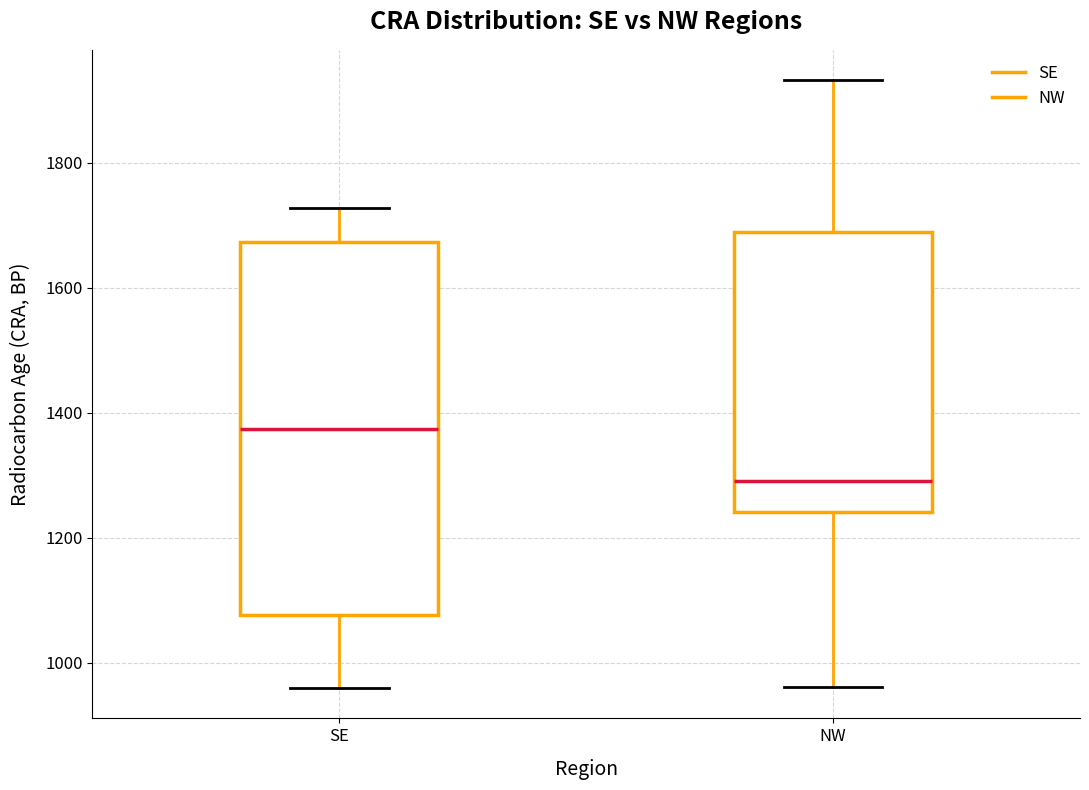

Reading left to right, read every box against the y-axis: the position of its median line, the range the box covers, and the ends of its whiskers. The values are not printed on the chart, so give them approximately, as read against the axis.

SE: median 1380, box 1080 to 1680, whiskers 960 to 1720
NW: median 1300, box 1240 to 1700, whiskers 960 to 1940